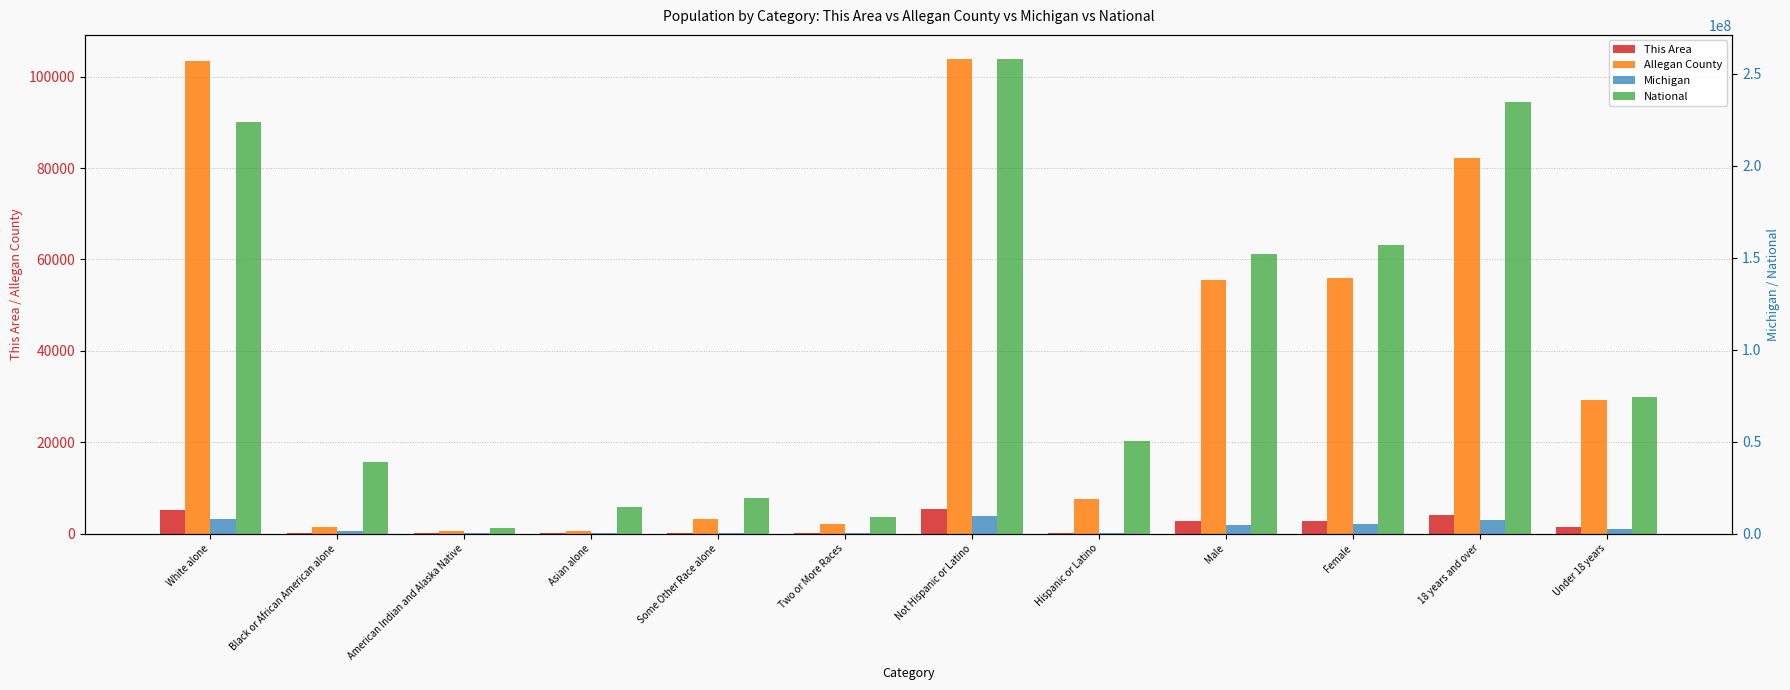

Which category has the highest value across all series?

Not Hispanic or Latino